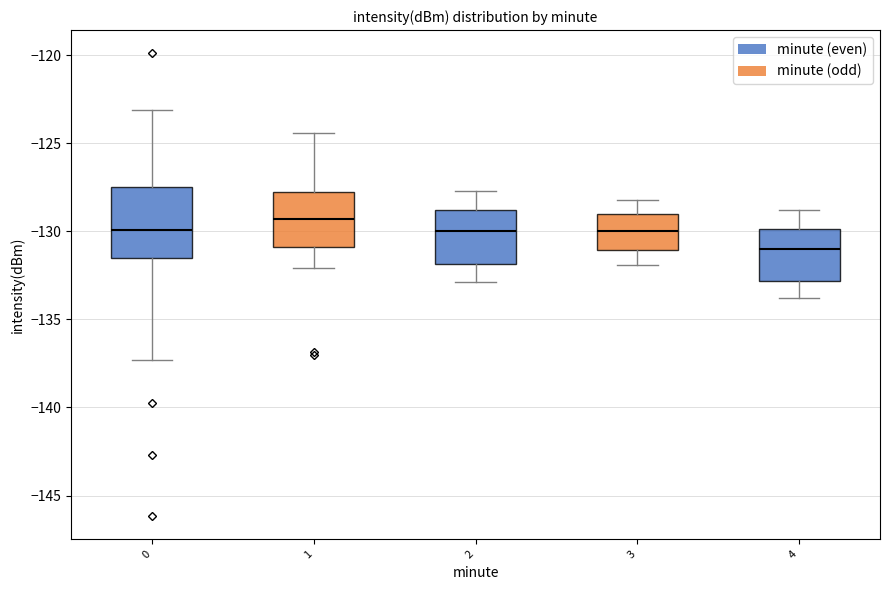

Where does the median line of the box at x = 4 sit on the y-axis? The values are not printed on the chart, so give them approximately, as read against the axis.

-131.0